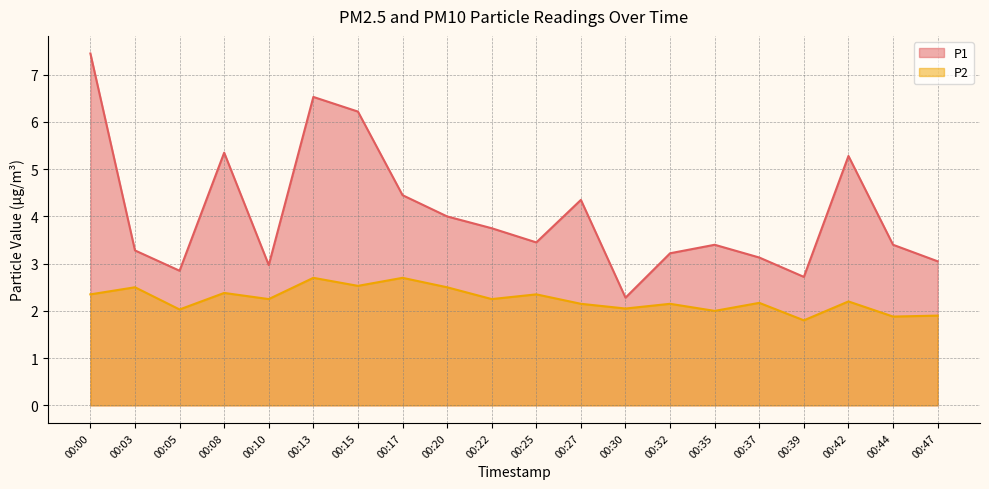

Reading left to right, transcribe all the data shown in this chart.

P1: 7.5	3.3	2.9	5.3	3.0	6.5	6.2	4.5	4.0	3.8	3.5	4.3	2.3	3.2	3.4	3.1	2.7	5.3	3.4	3.0
P2: 2.4	2.5	2.0	2.4	2.2	2.7	2.5	2.7	2.5	2.2	2.4	2.1	2.0	2.1	2.0	2.2	1.8	2.2	1.9	1.9